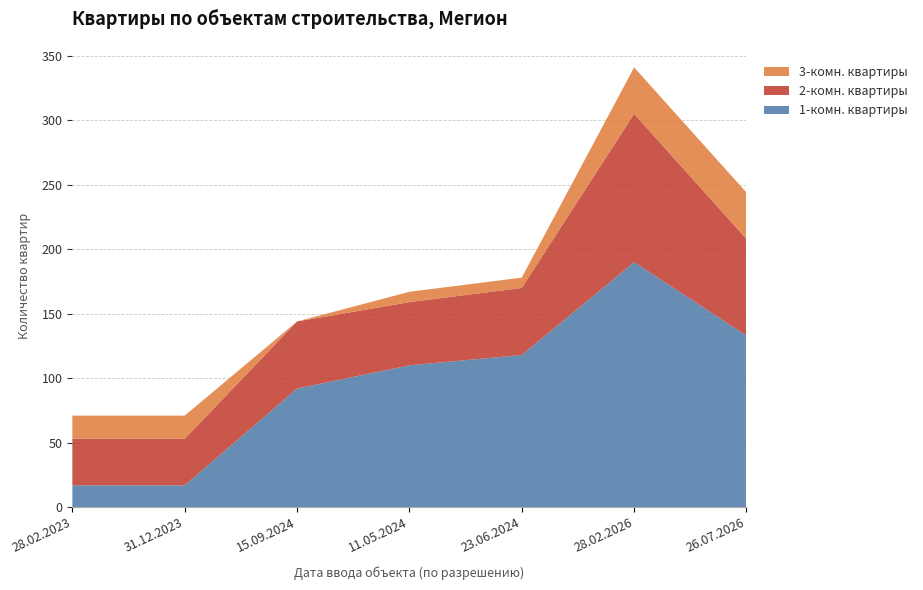

Reading left to right, list all the values displayed in this chart.

1-комн. квартиры: 28.02.2023=17	31.12.2023=17	15.09.2024=92	11.05.2024=110	23.06.2024=118	28.02.2026=190	26.07.2026=133
2-комн. квартиры: 28.02.2023=36	31.12.2023=36	15.09.2024=52	11.05.2024=49	23.06.2024=52	28.02.2026=115	26.07.2026=75
3-комн. квартиры: 28.02.2023=18	31.12.2023=18	15.09.2024=0	11.05.2024=8	23.06.2024=8	28.02.2026=36	26.07.2026=36